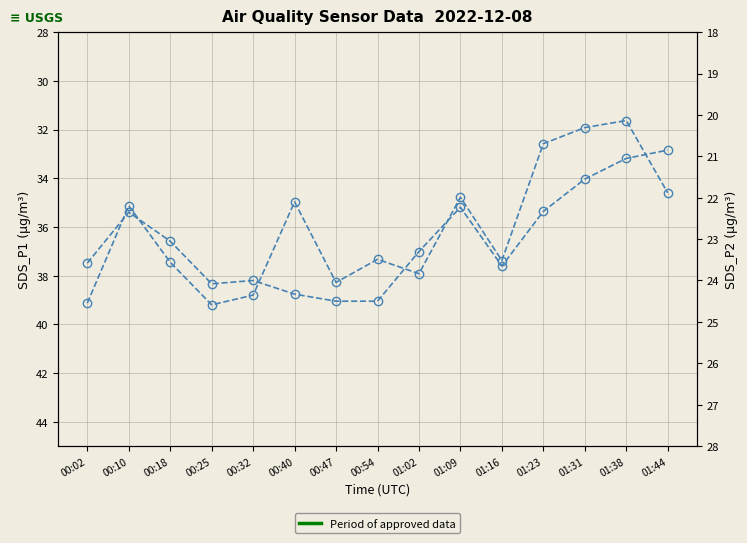

What is the difference between the SDS_P1 values at 00:18 and 01:38?

5.8